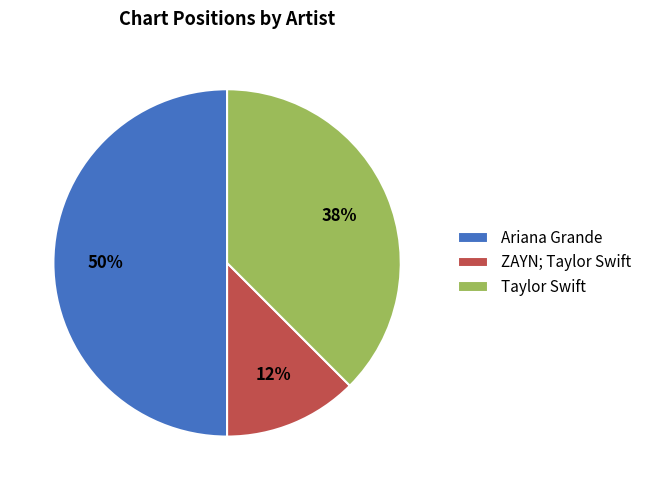

What is the ratio of the value at Ariana Grande to the value at Taylor Swift?

1.3